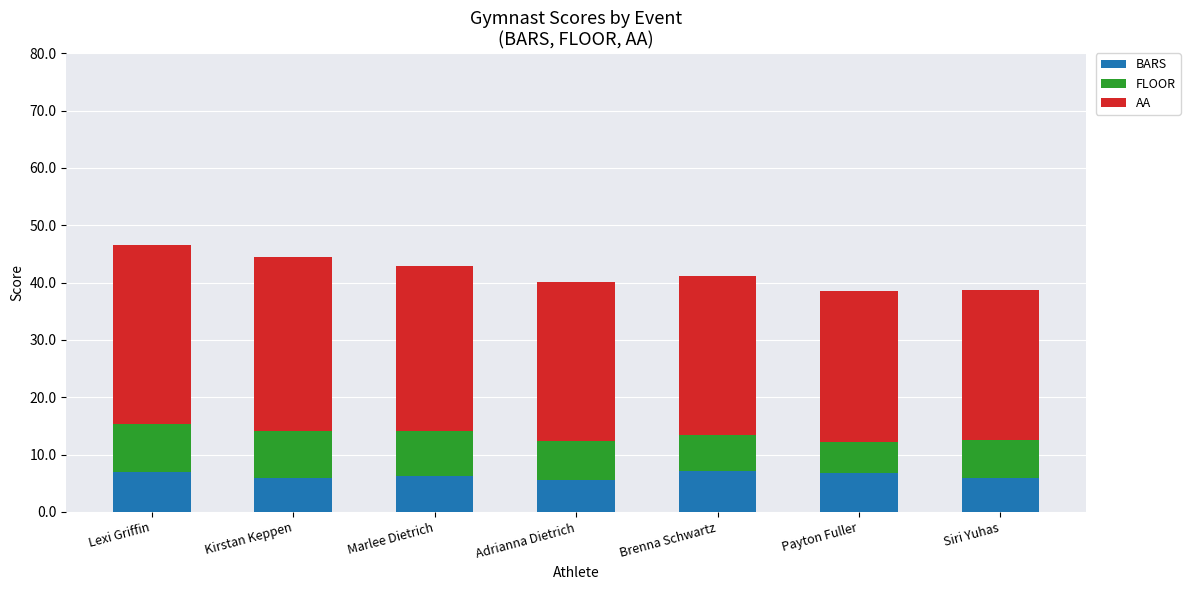

What is the average value of the BARS series?

6.4